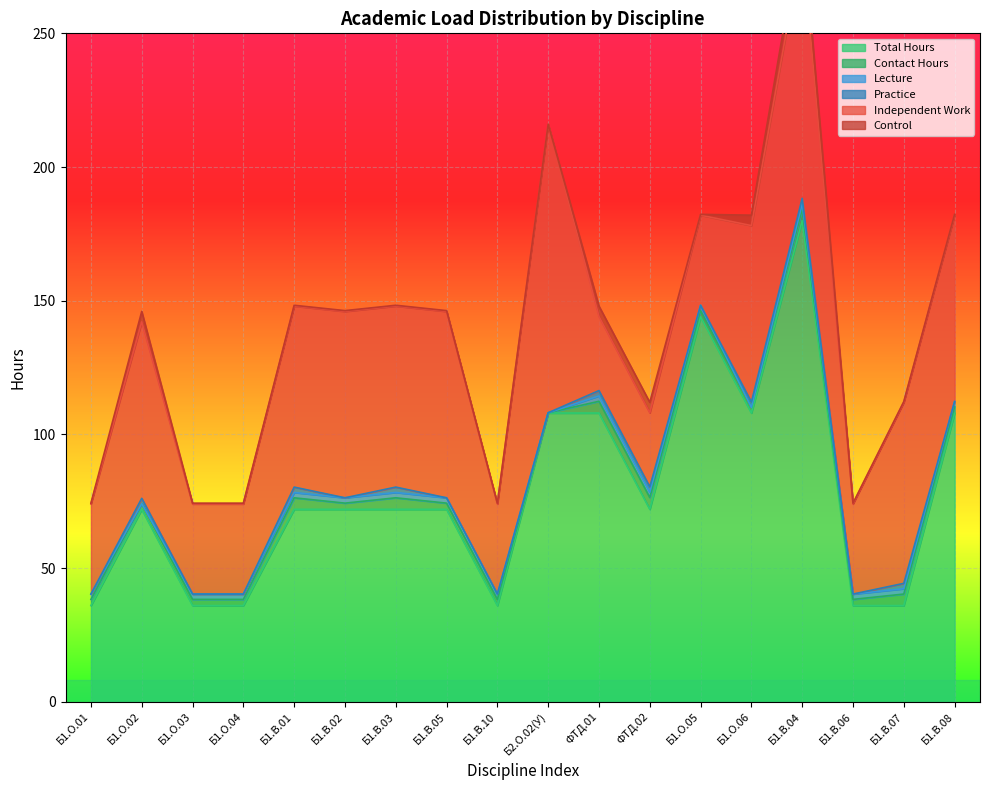

Which series changed the most between Б1.О.01 and Б2.О.02(У)?

Independent Work